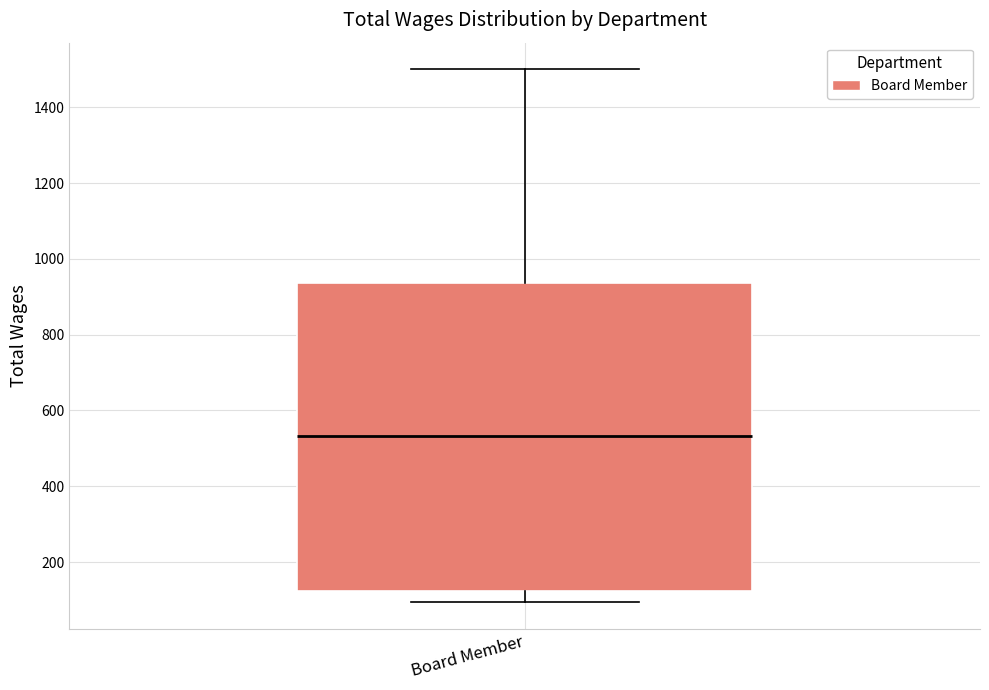

Read this box plot against the y-axis: the position of the median line, the range covered by the box, and the ends of both whiskers. The values are not printed on the chart, so give them approximately, as read against the axis.

median 540, box 120 to 940, whiskers 100 to 1500